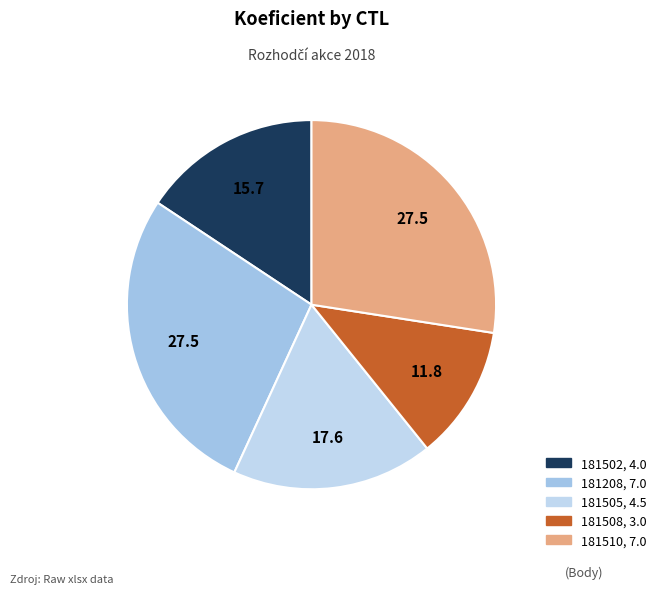

Which category has the smallest portion of the pie?

181508